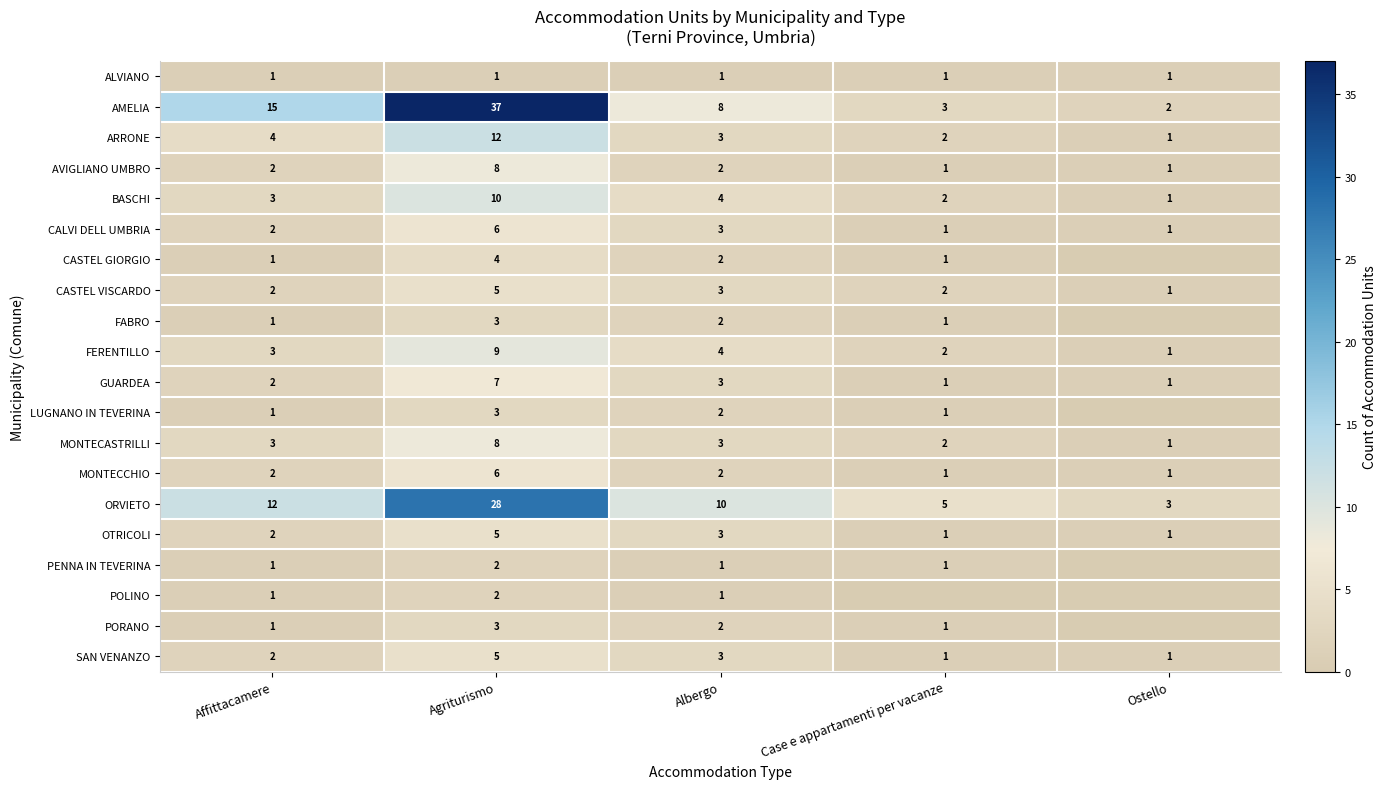

At which label does FERENTILLO reach its minimum?

Ostello